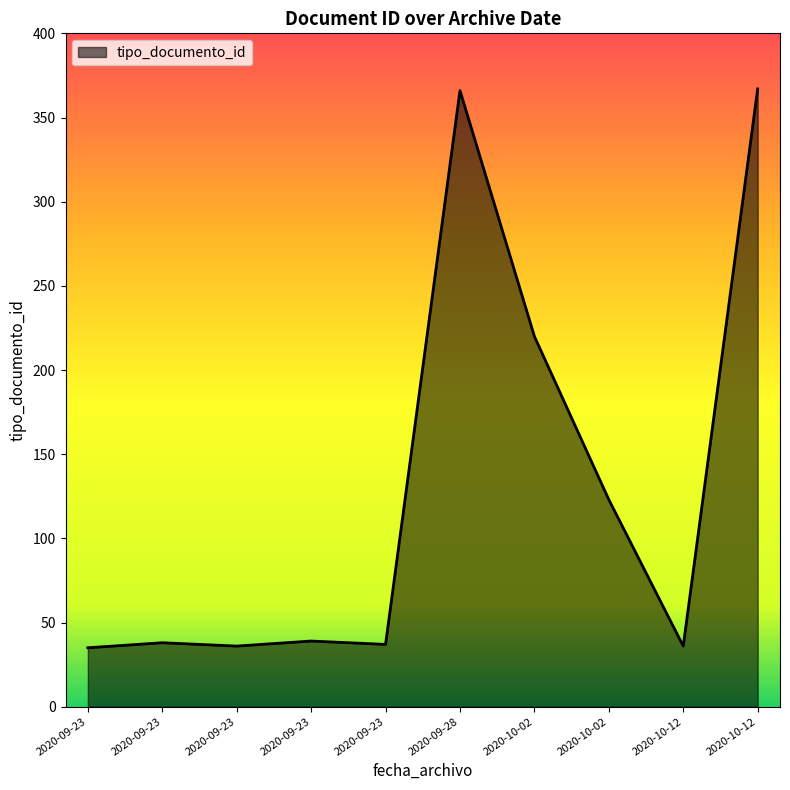

How many lines are shown in the chart?

1